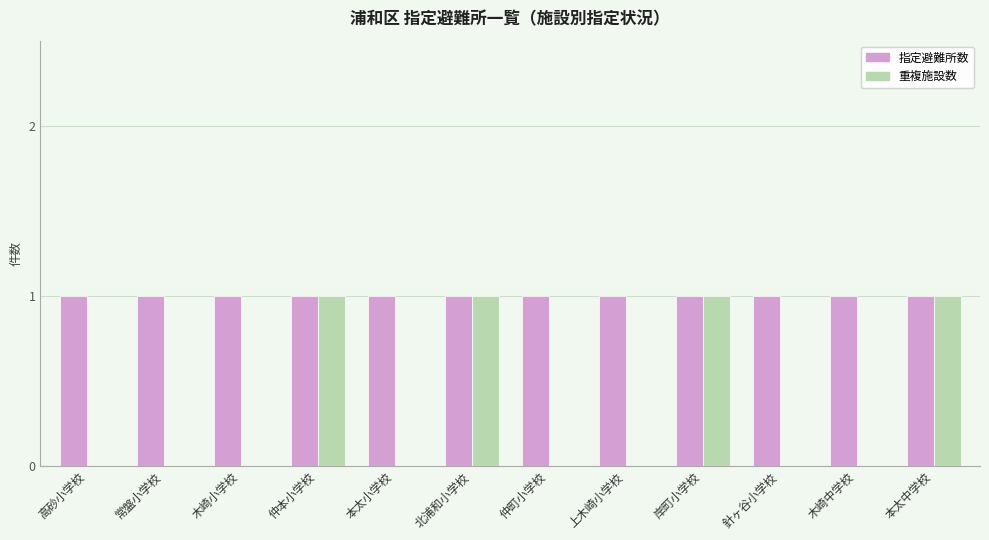

How many 重複施設数 values are between 0 and 1?

12